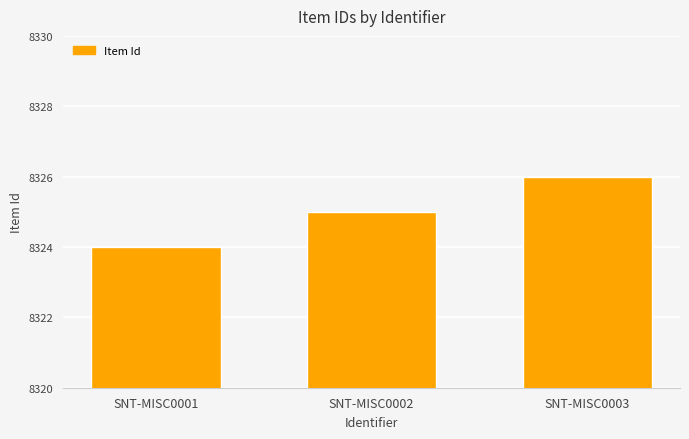

List the labels in order of value, largest first.

SNT-MISC0003, SNT-MISC0002, SNT-MISC0001